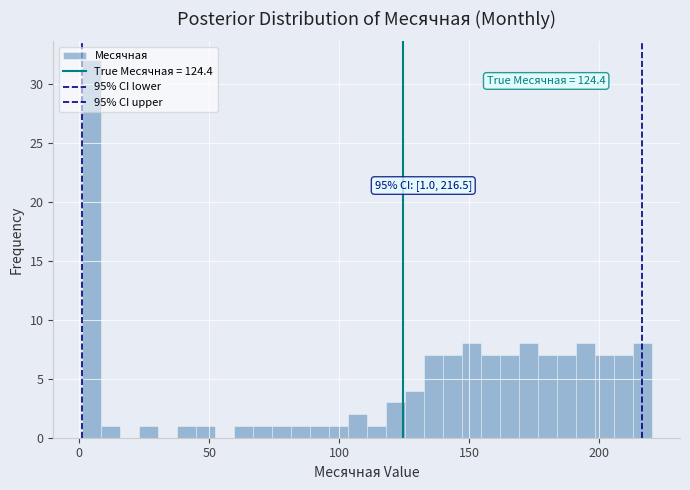

Around what value on the x-axis is the tallest bar? Give the approximate position of its centre, as read against the axis.

5